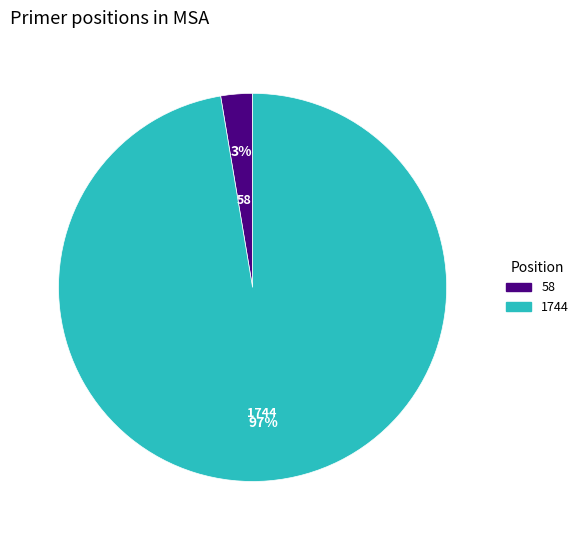

What is the majority slice?

1744